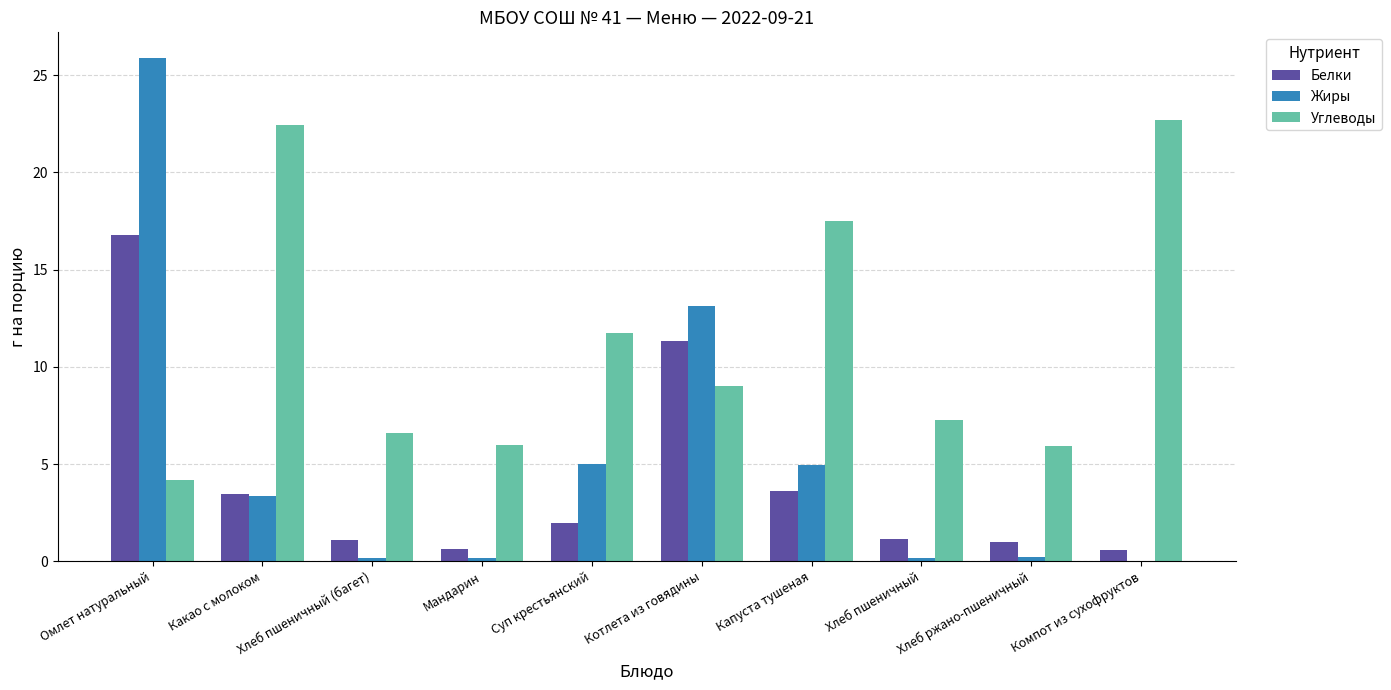

The value of Углеводы at Омлет натуральный is 6.6. True or false?

False